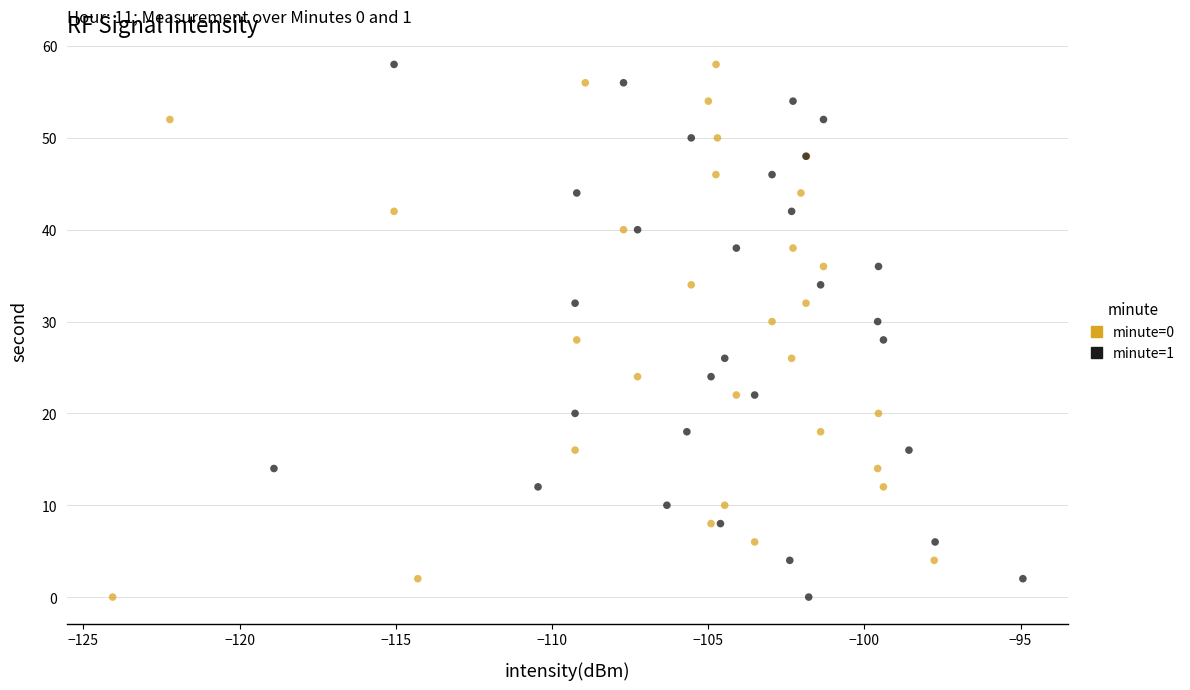

What are all the series names shown in the legend?

minute=0, minute=1